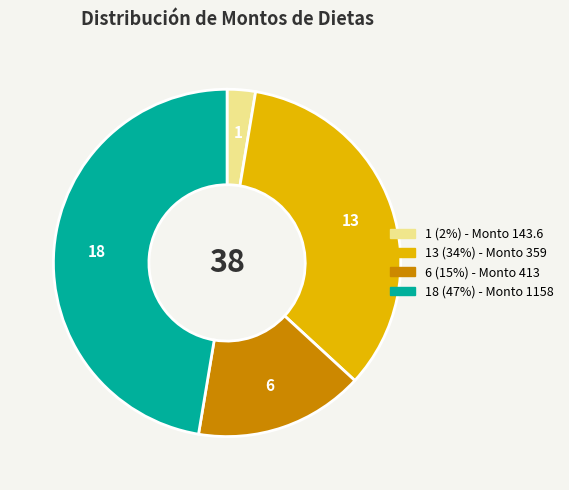

What is the smallest slice in the pie chart?

143.6